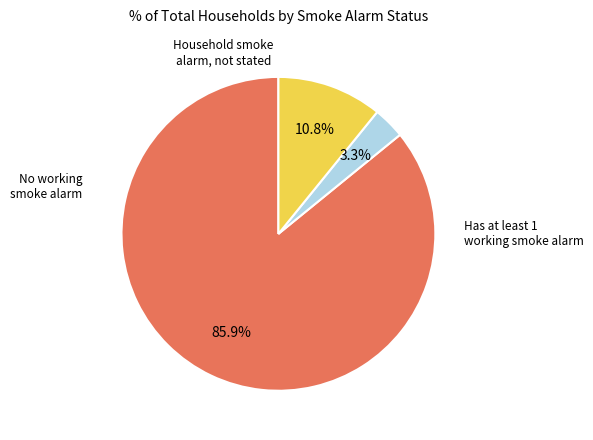

Does any single category account for the majority?

Yes